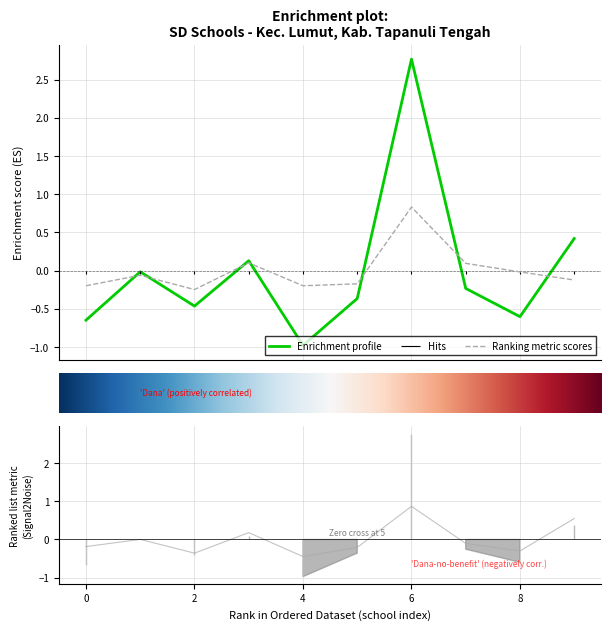

What is the lowest value of the Enrichment profile series?

-1.0